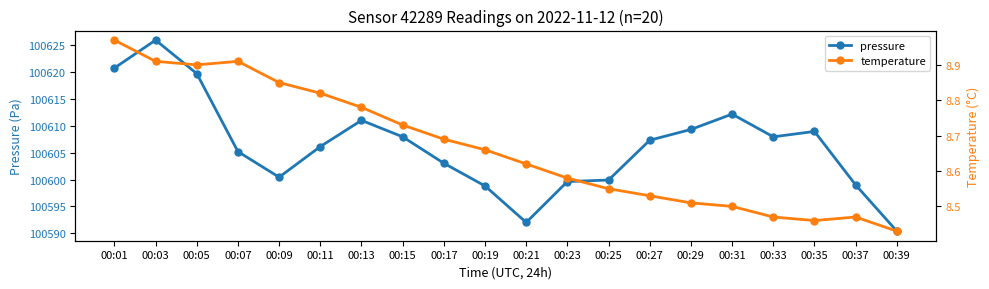

Does the chart have visible grid lines?

No